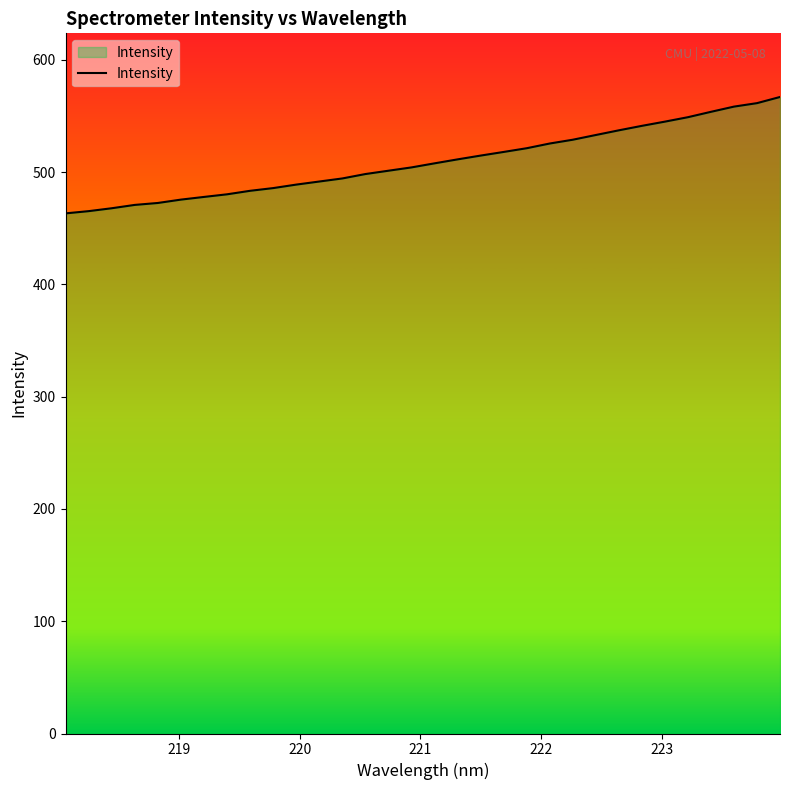

What is the greatest value displayed?

567.0